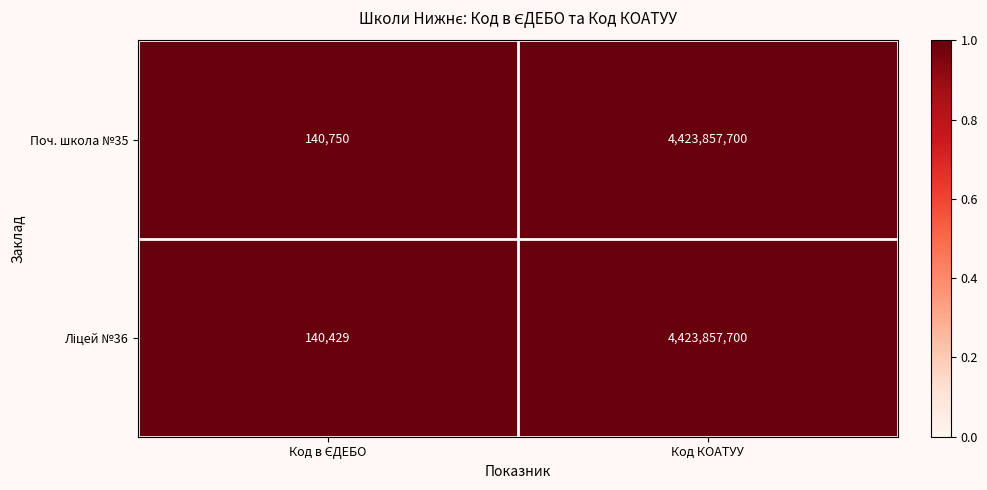

Which series has the largest total across all categories?

Поч. школа №35